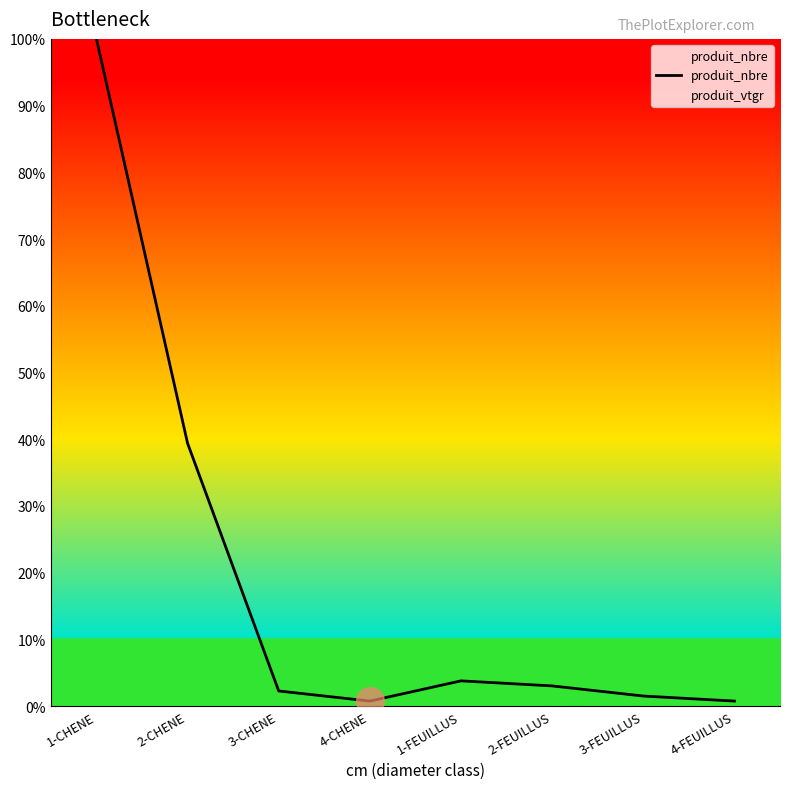

Is it true that the value at 2-CHENE is 52.9?

False